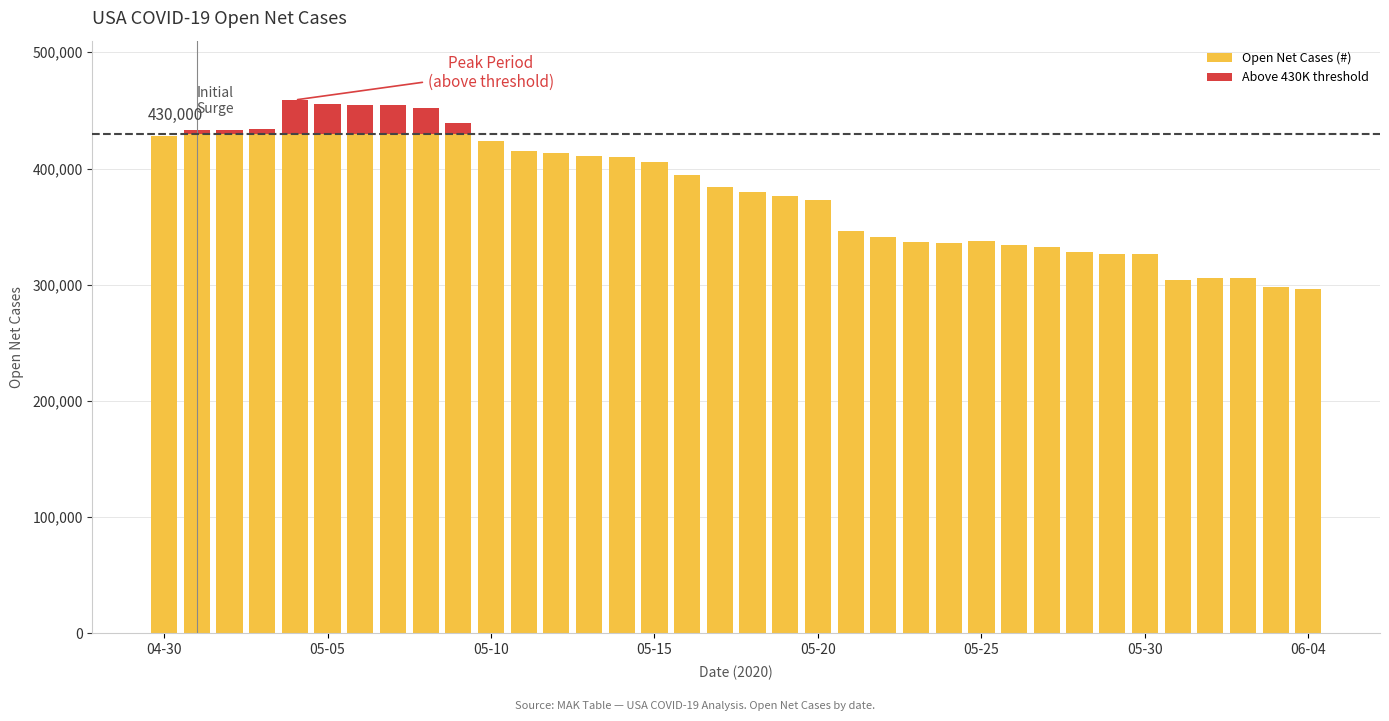

What is the sum of all Open Net Cases (#) values?

13537542